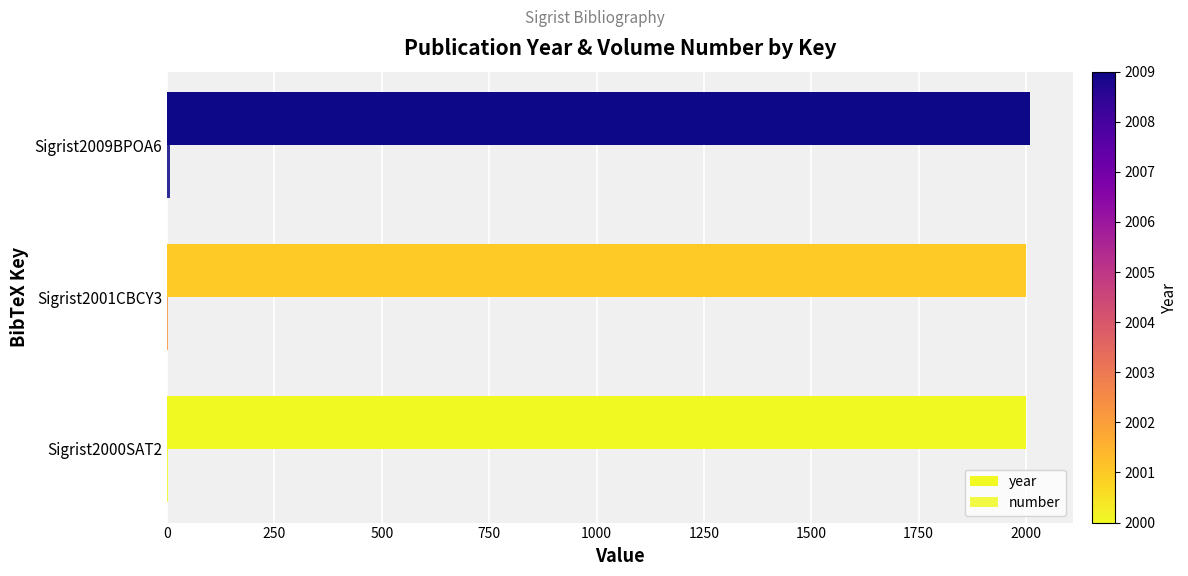

How many series are shown in this chart?

2